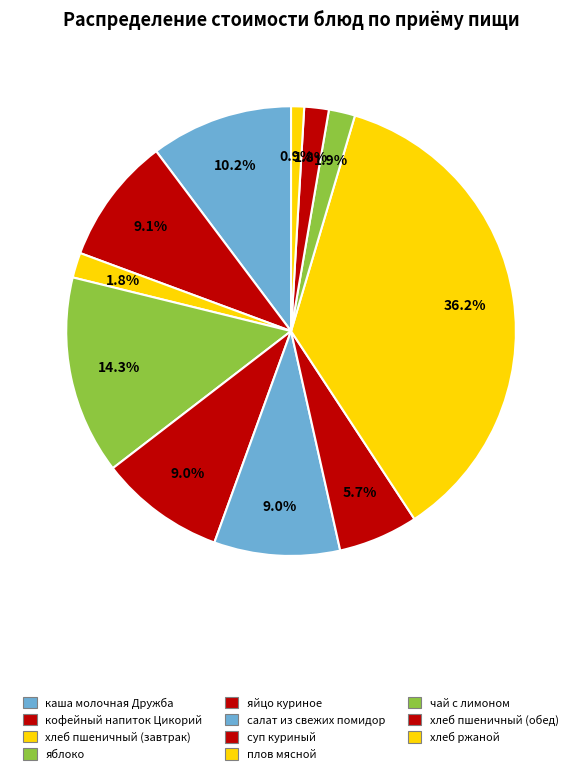

Combined, what portion of the pie is плов мясной and каша молочная Дружба?

46.4%